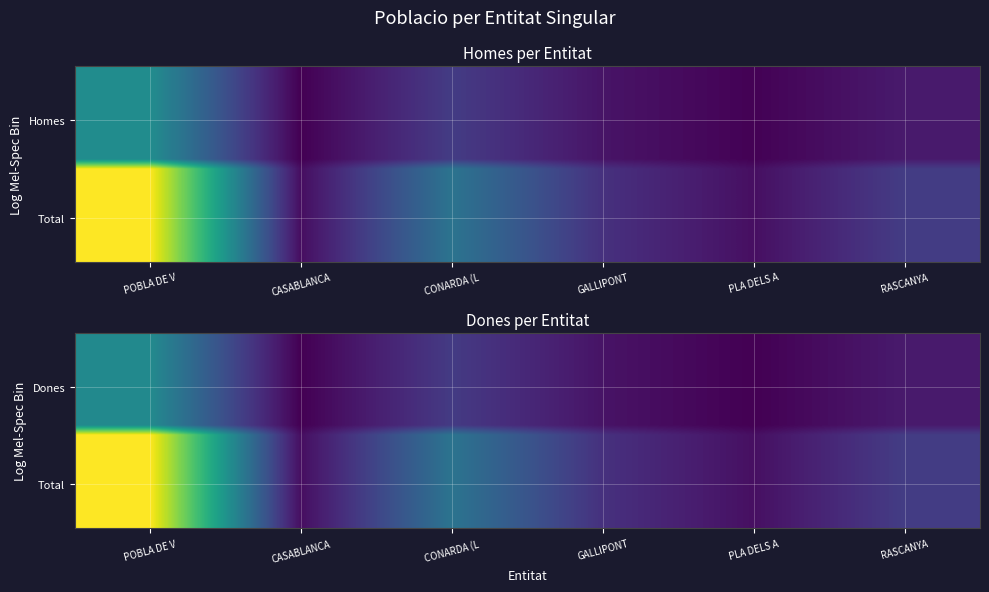

How many data points does each series have?

6